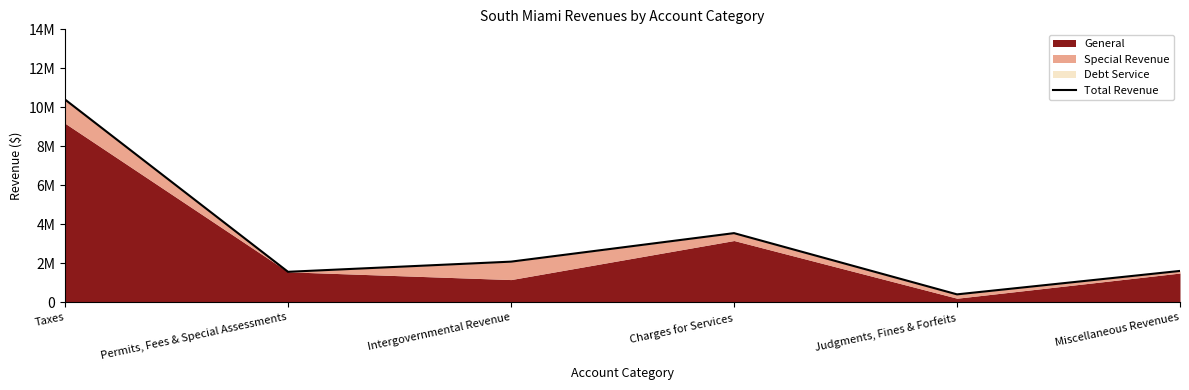

What is the label of the 1st point from the right?

Miscellaneous Revenues